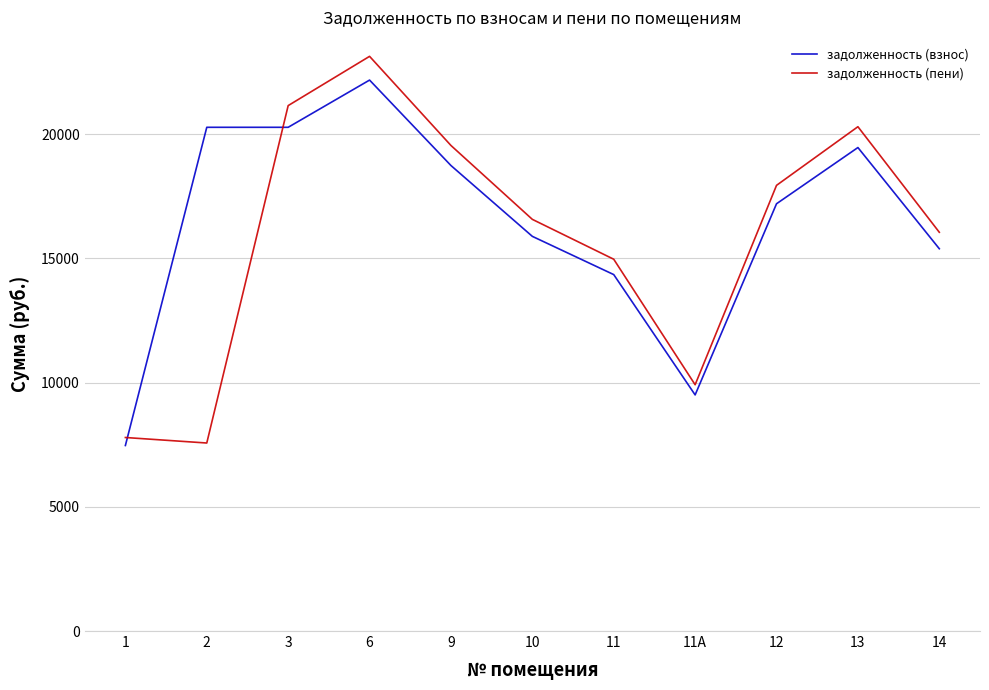

What is the sum of all задолженность (пени) values?

174957.8